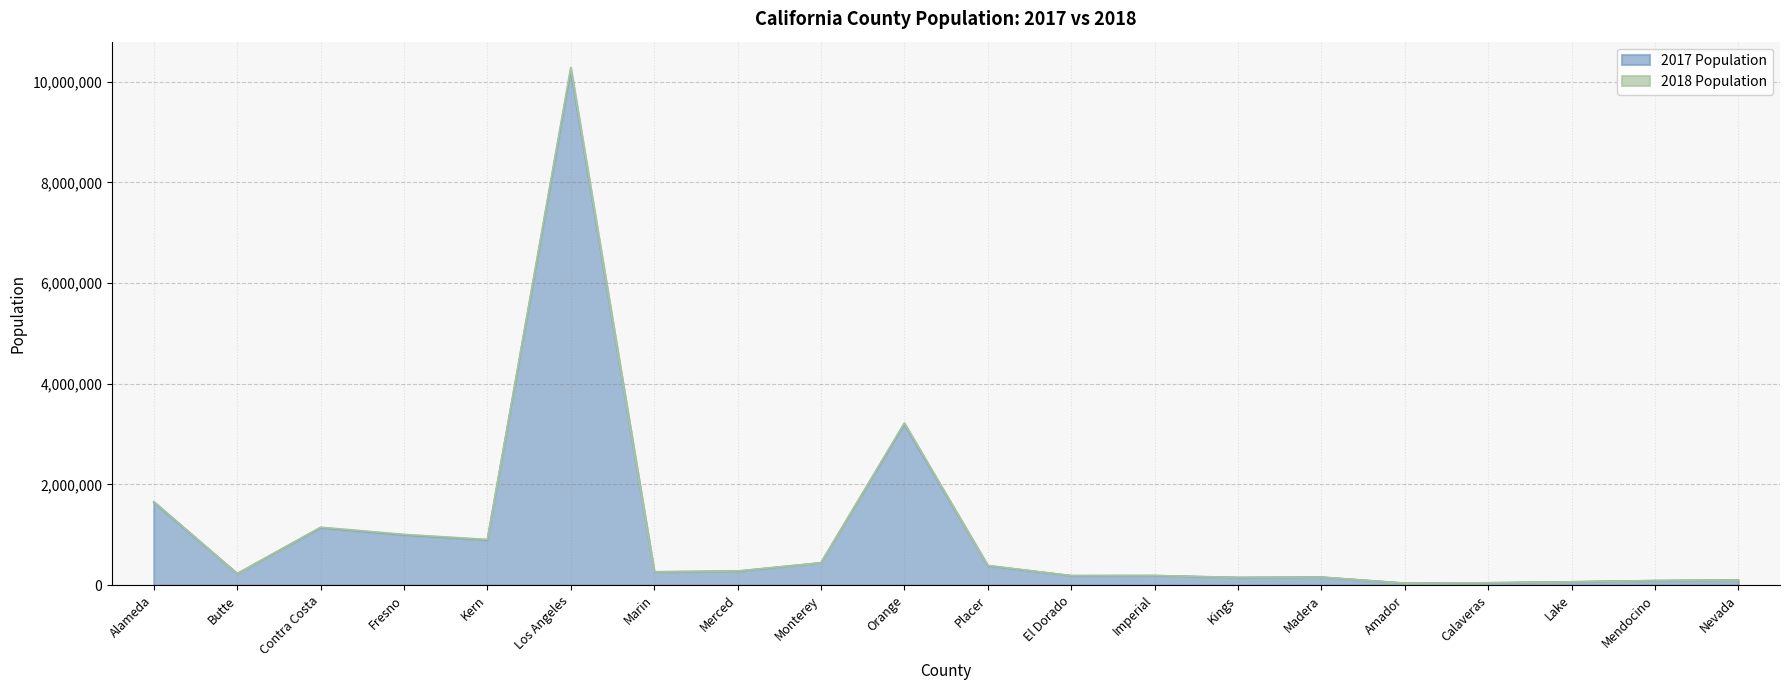

What are all the series names shown in the legend?

2017 Population, 2018 Population